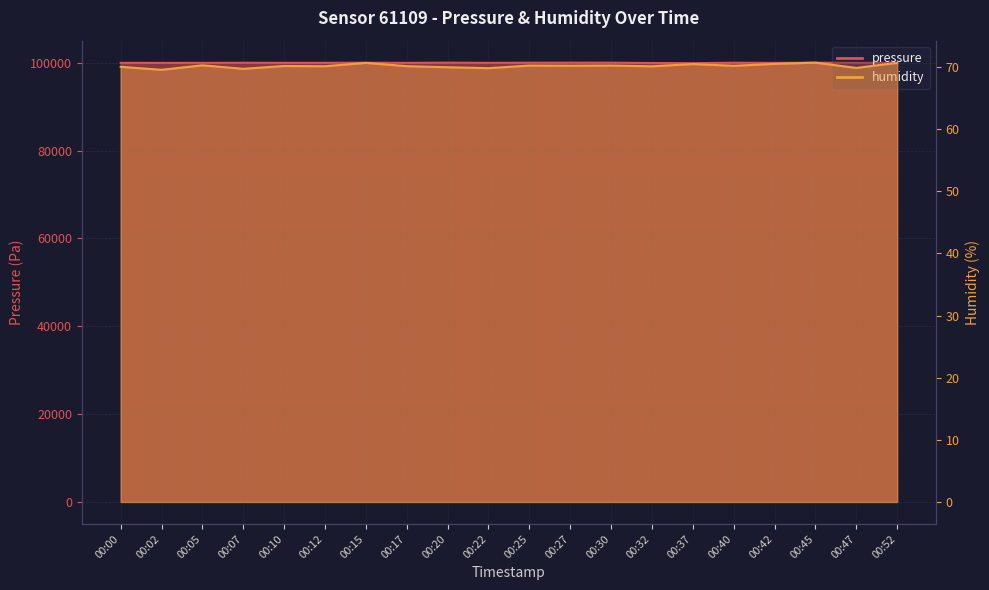

Reading right to left, transcribe all the data shown in this chart.

pressure: 99954.4	100006.4	100024.9	99982.6	100017.8	99915.4	99954.3	100028.8	100034.9	100022.1	99993.2	100039.2	99986.7	100023.1	100001.1	99998.4	100012.1	99988.3	99985.8	99989.0
humidity: 70.7	69.8	70.7	70.5	70.2	70.5	70.1	70.2	70.2	70.2	69.8	70.0	70.1	70.7	70.1	70.2	69.7	70.3	69.5	70.0